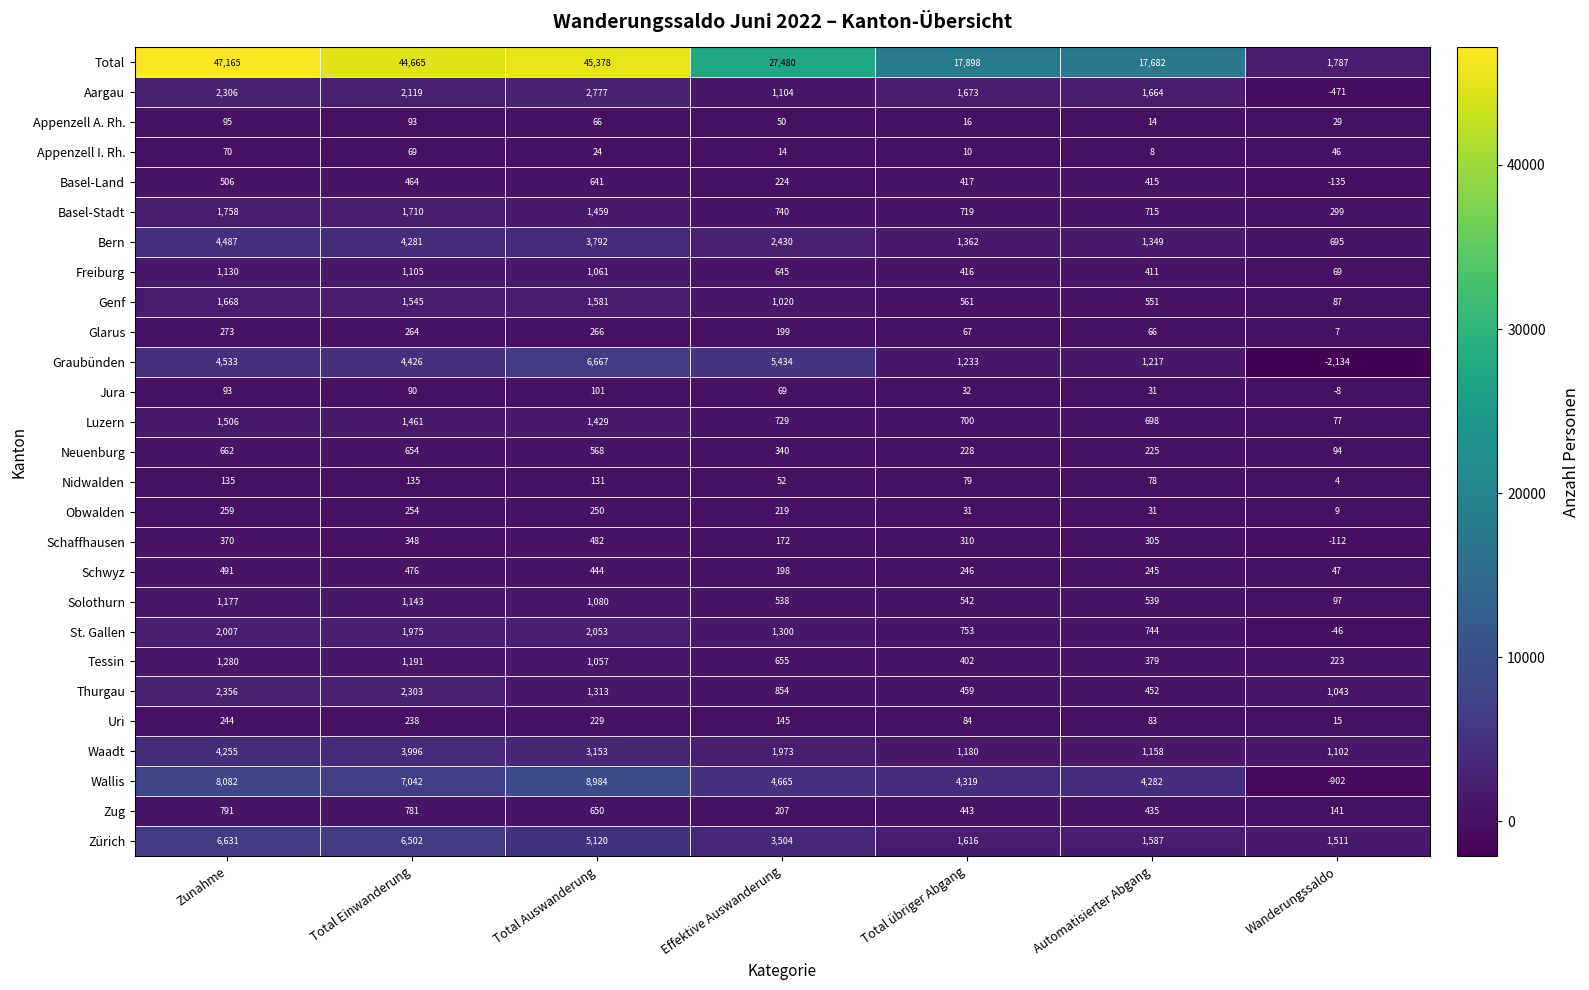

Where is Graubünden nearest to the value 2266?

Total übriger Abgang